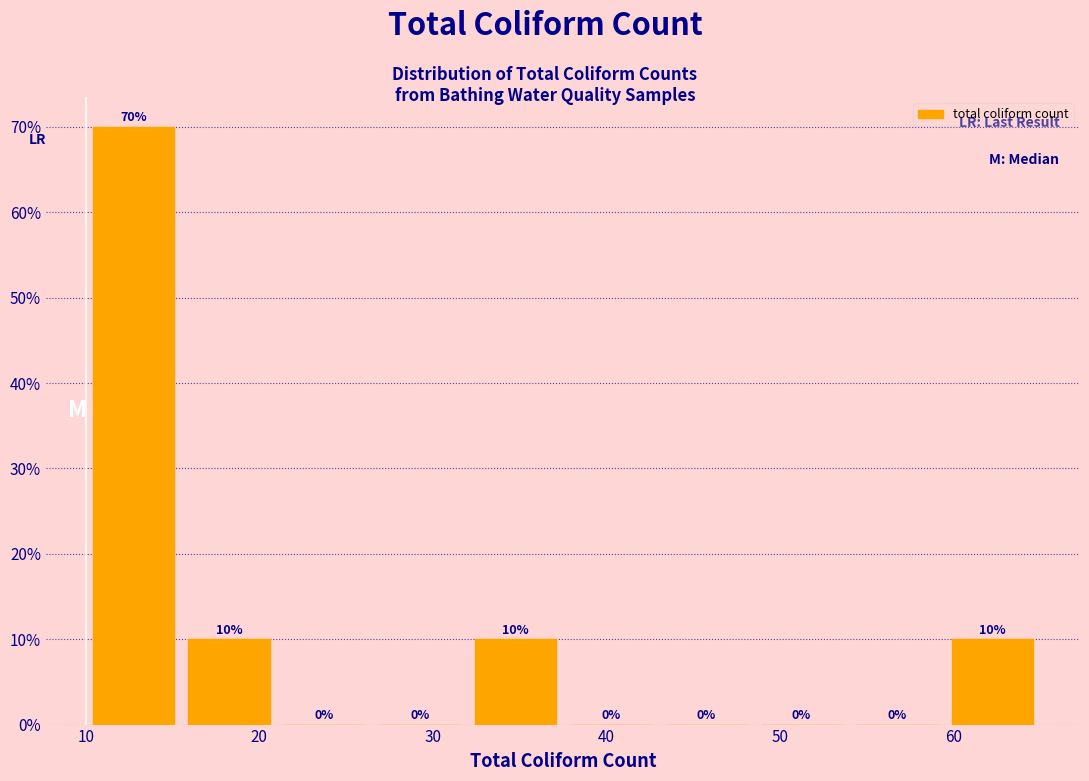

What is the height of the bar covering 32.0 to 37.5 on the x-axis? The bar edges are not printed on the chart, so give them approximately, as read against the axis.

10